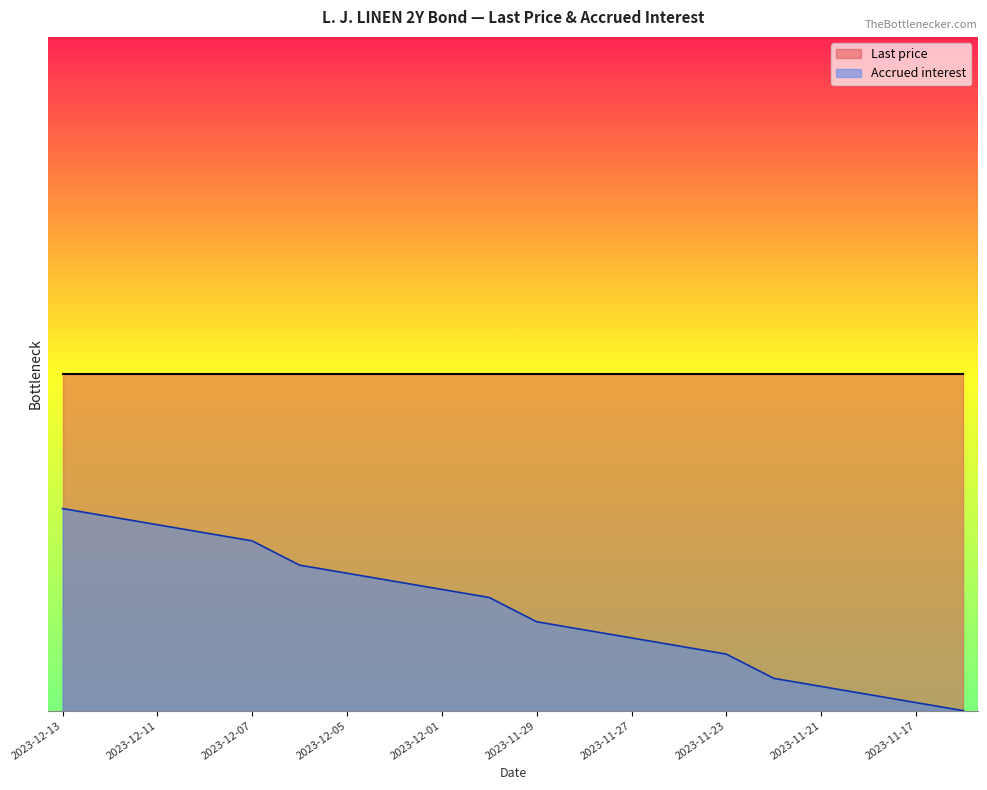

List the labels in order of value, largest first.

2023-12-13, 2023-12-12, 2023-12-11, 2023-12-08, 2023-12-07, 2023-12-06, 2023-12-05, 2023-12-04, 2023-12-01, 2023-11-30, 2023-11-29, 2023-11-28, 2023-11-27, 2023-11-24, 2023-11-23, 2023-11-22, 2023-11-21, 2023-11-20, 2023-11-17, 2023-11-16